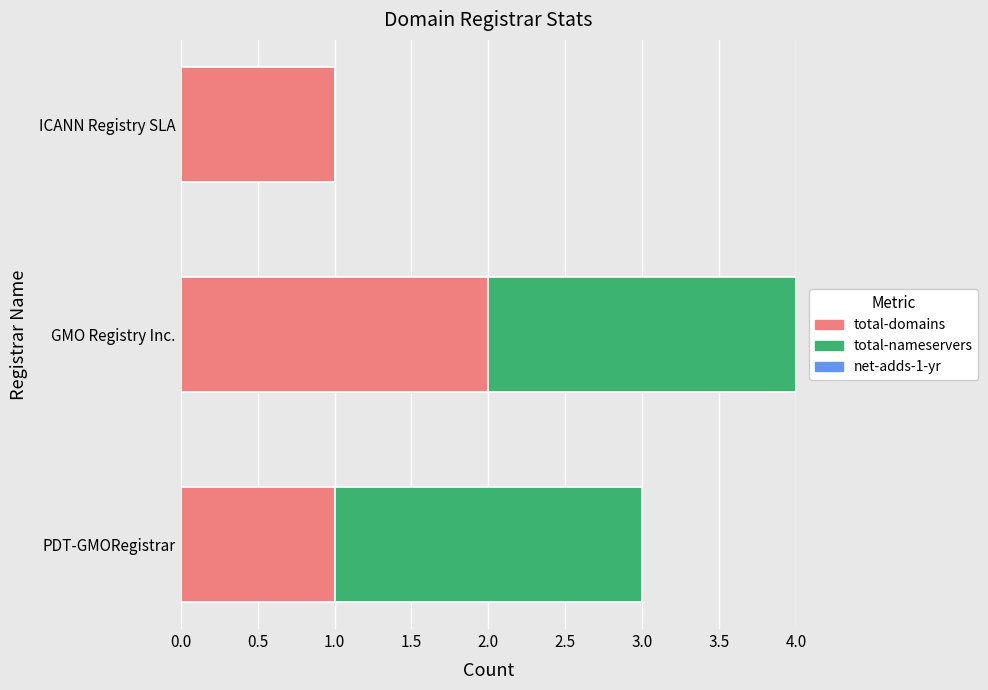

What is the total value across all series at PDT-GMORegistrar?

3